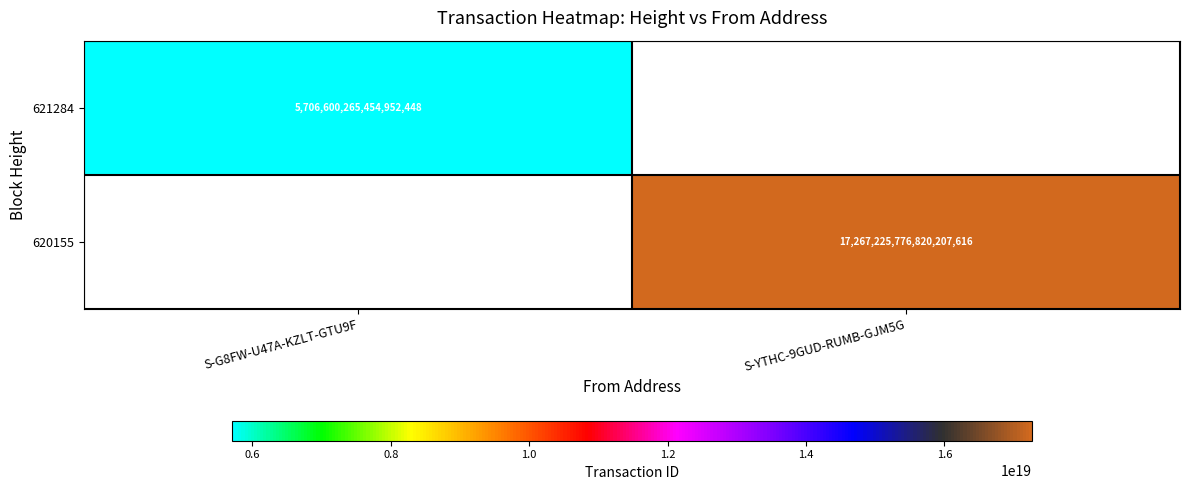

True or false: 621284 has a value of 1995472658240676096 at S-G8FW-U47A-KZLT-GTU9F.

False